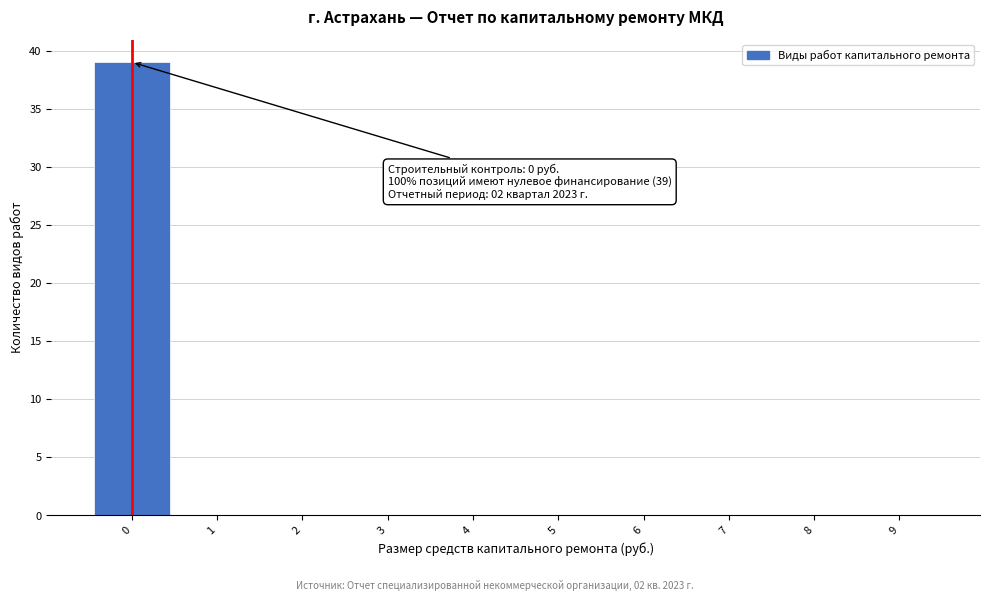

Over which range of the x-axis is the bar tallest?

-0.5 to 0.5